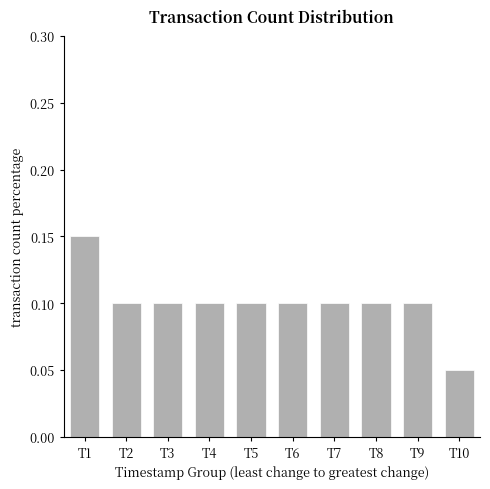

What is the sum of all values?

1.0